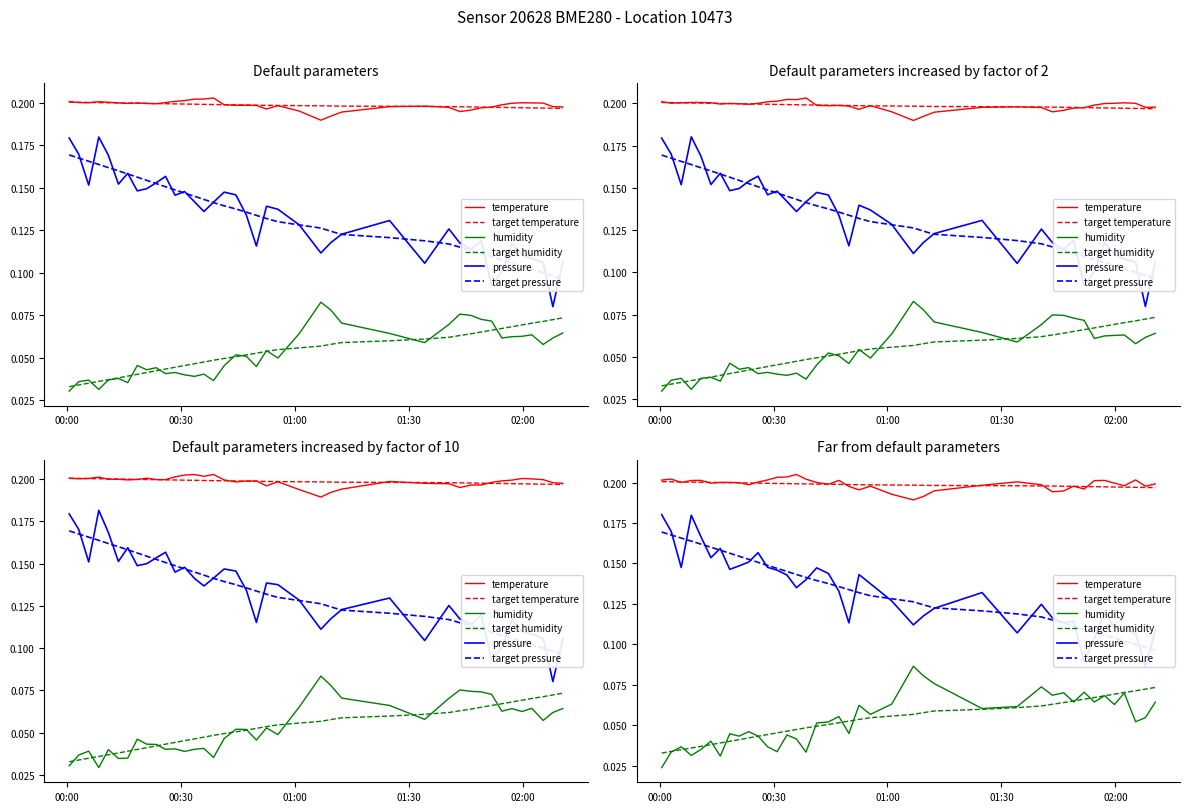

What is the value of the target pressure point at the 24th from the left?

0.1